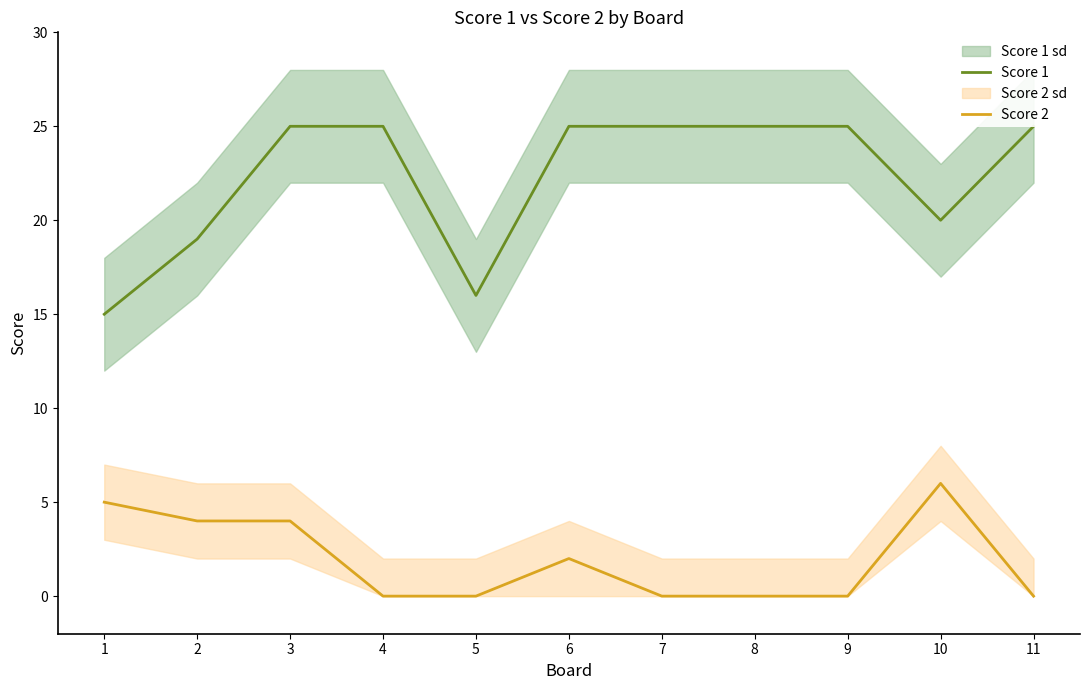

True or false: Score 2 and Score 1 cross at least once.

False